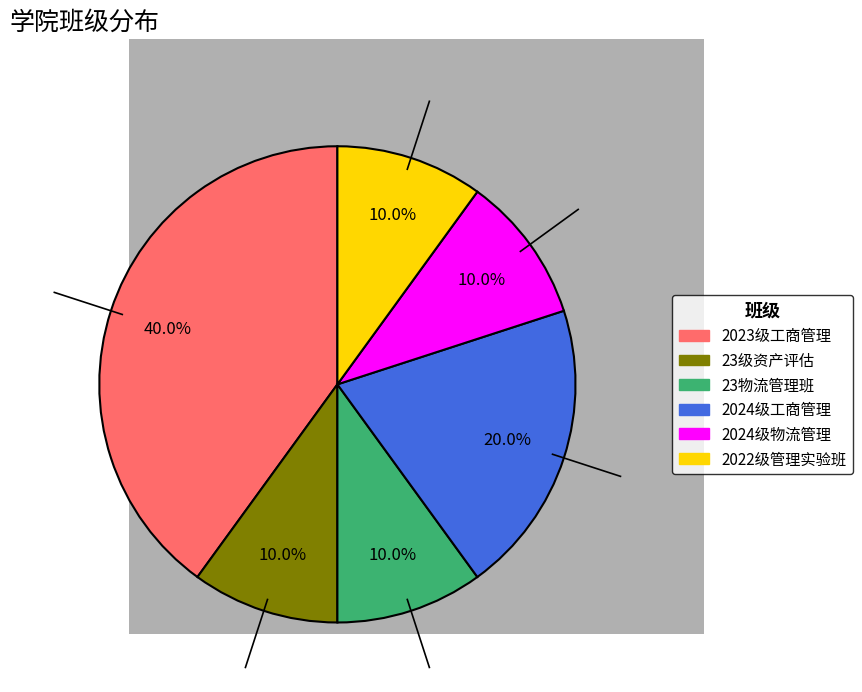

Is it true that 23级资产评估 is 10% of the pie?

True